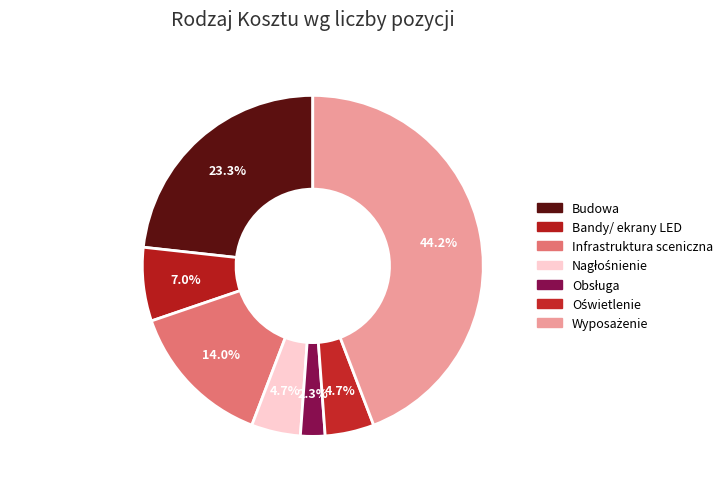

What percentage is the Infrastruktura sceniczna slice, to the nearest percent?

14%